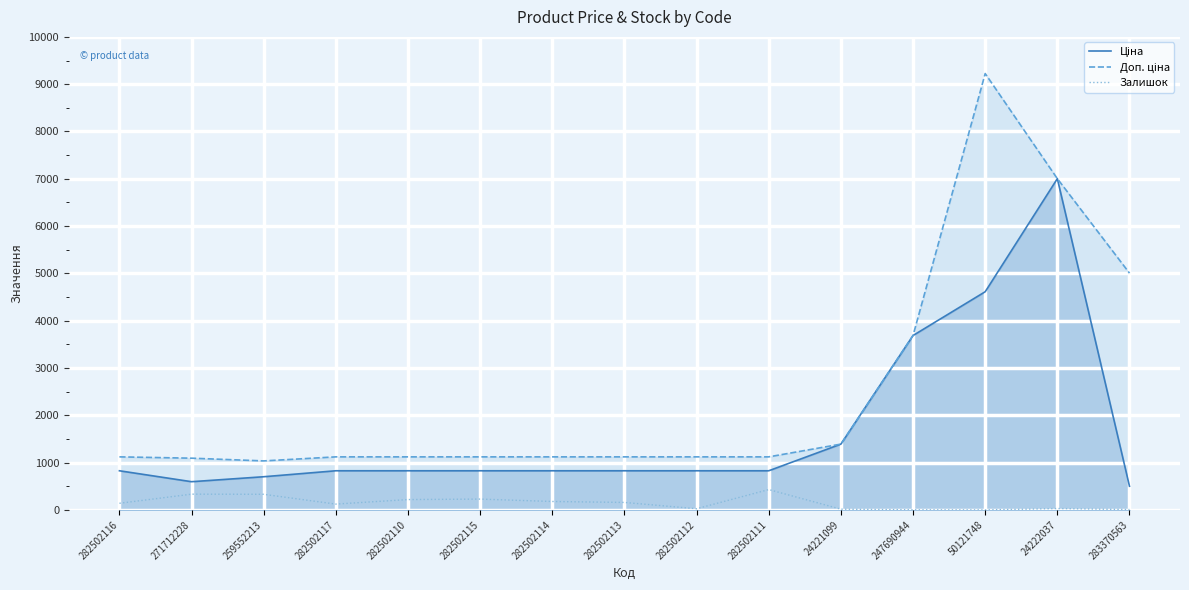

True or false: Доп. ціна and Ціна cross at least once.

False